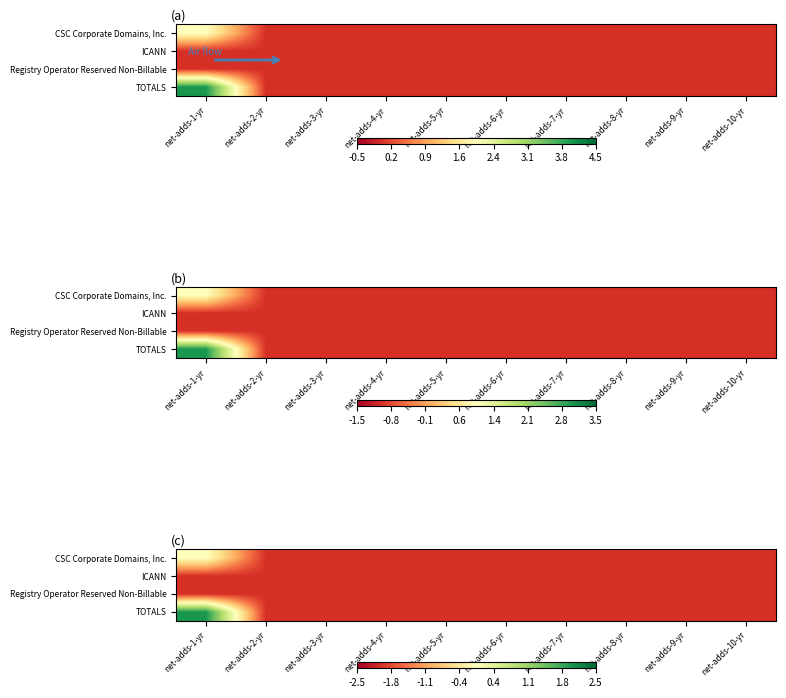

At which category does the chart reach its peak across all series?

net-adds-1-yr